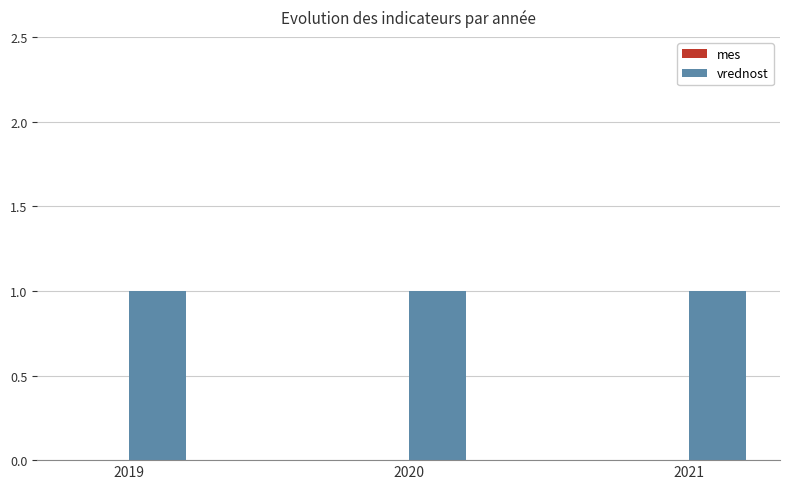

At which category is the sum across all series the highest?

2019